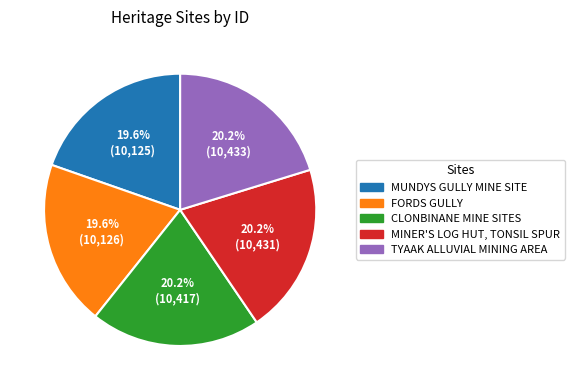

Is there a majority slice in this chart?

No